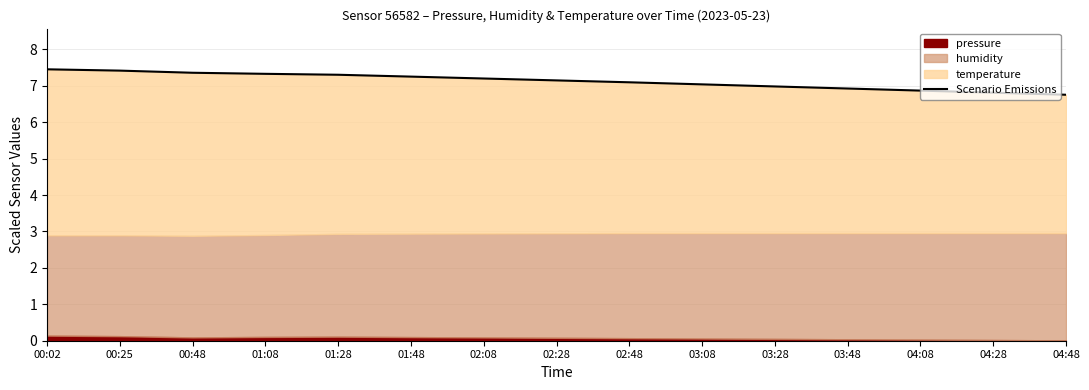

What is the value of the 7th point from the left?

7.2